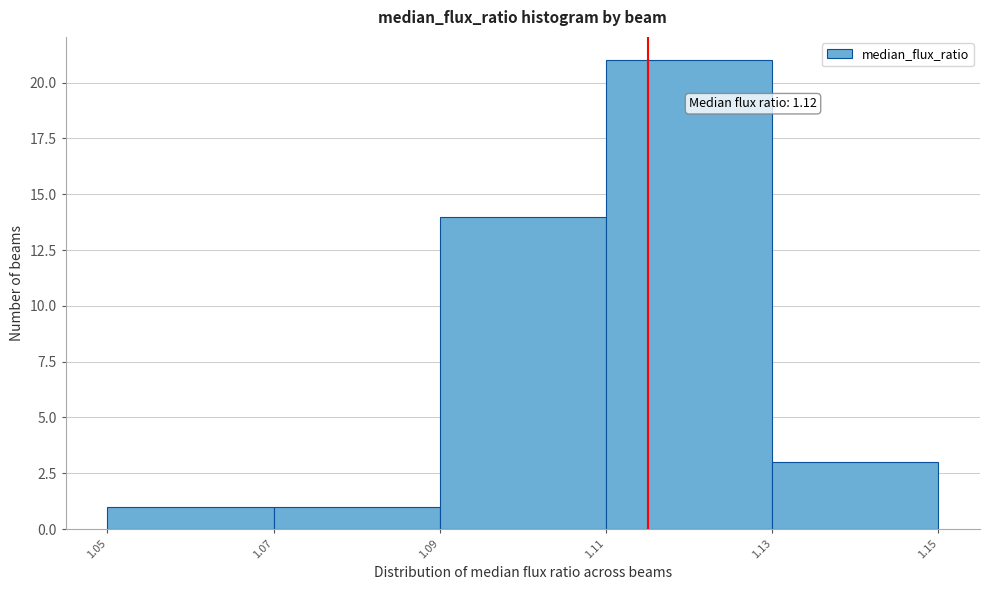

Over which range of the x-axis is the bar tallest?

1.11 to 1.13